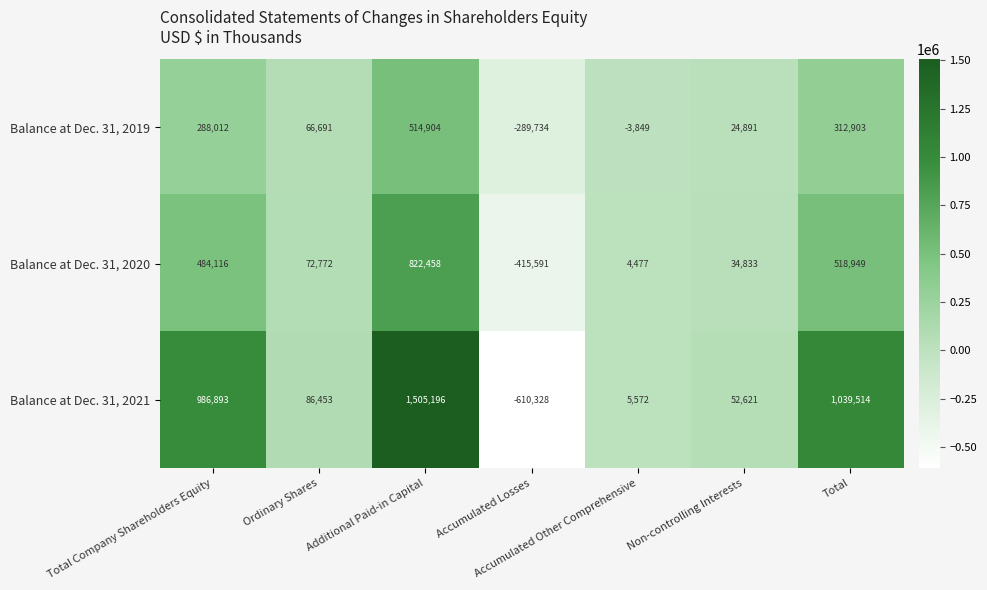

What is the total value across all series at Ordinary Shares?

225916